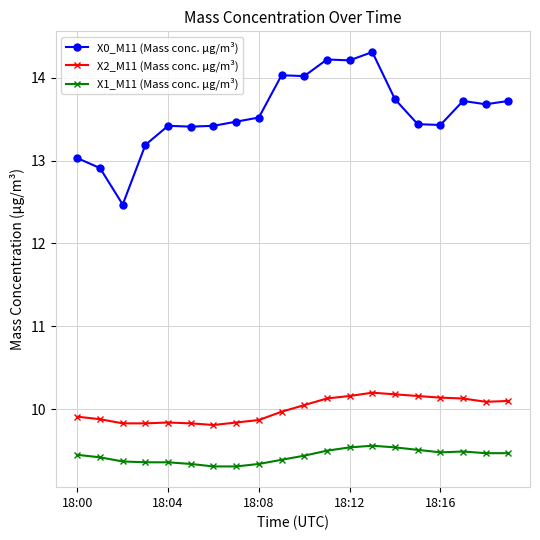

Which series has the largest total across all categories?

X0_M11 (Mass conc. μg/m³)